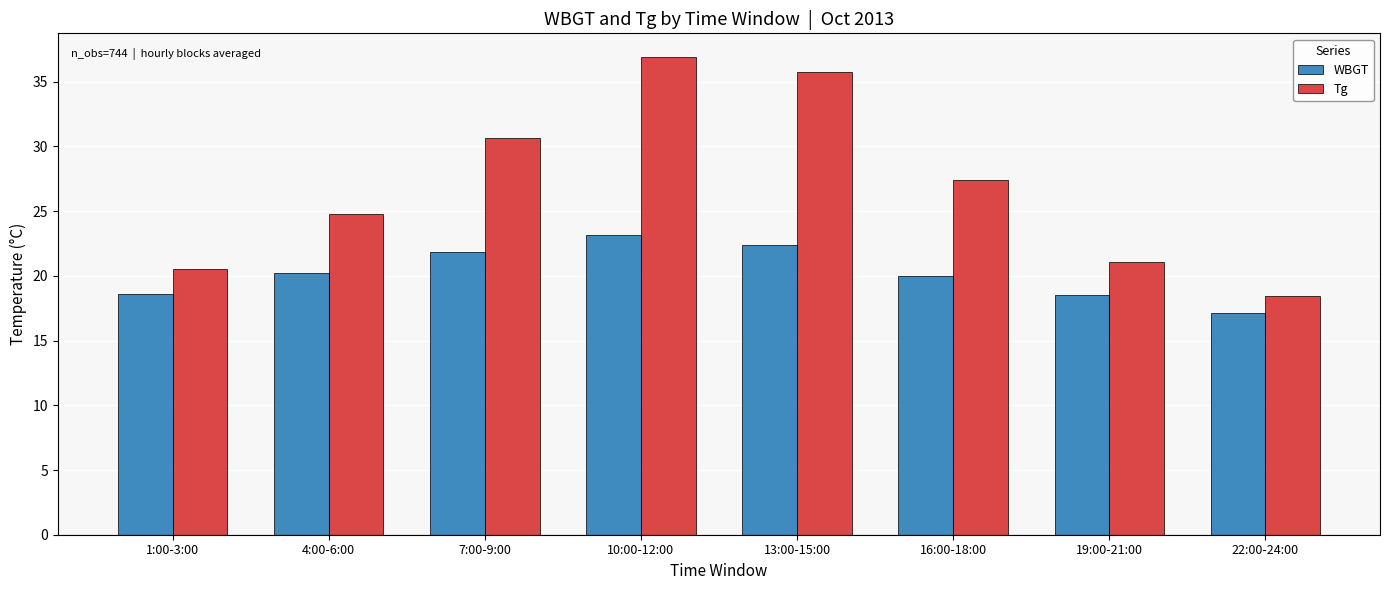

True or false: WBGT has a value of 9.2 at 13:00-15:00.

False